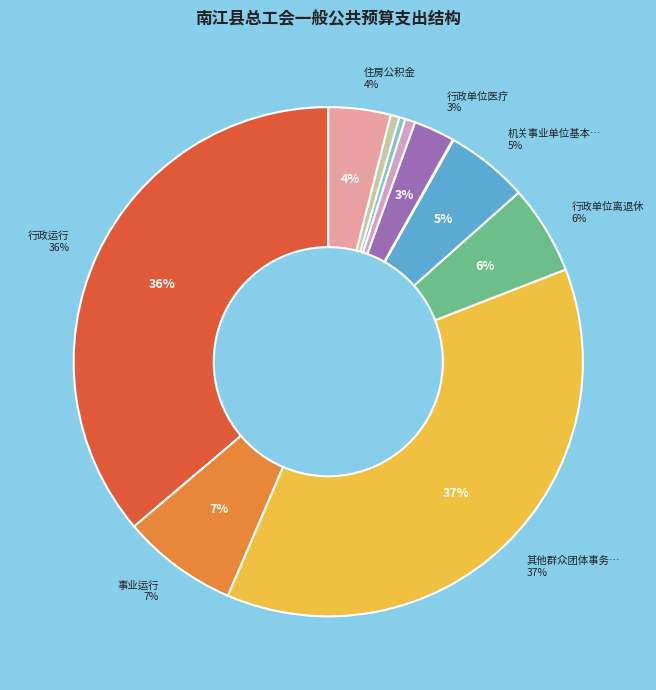

Which category has the smallest portion of the pie?

财政对工伤保险基金的补助